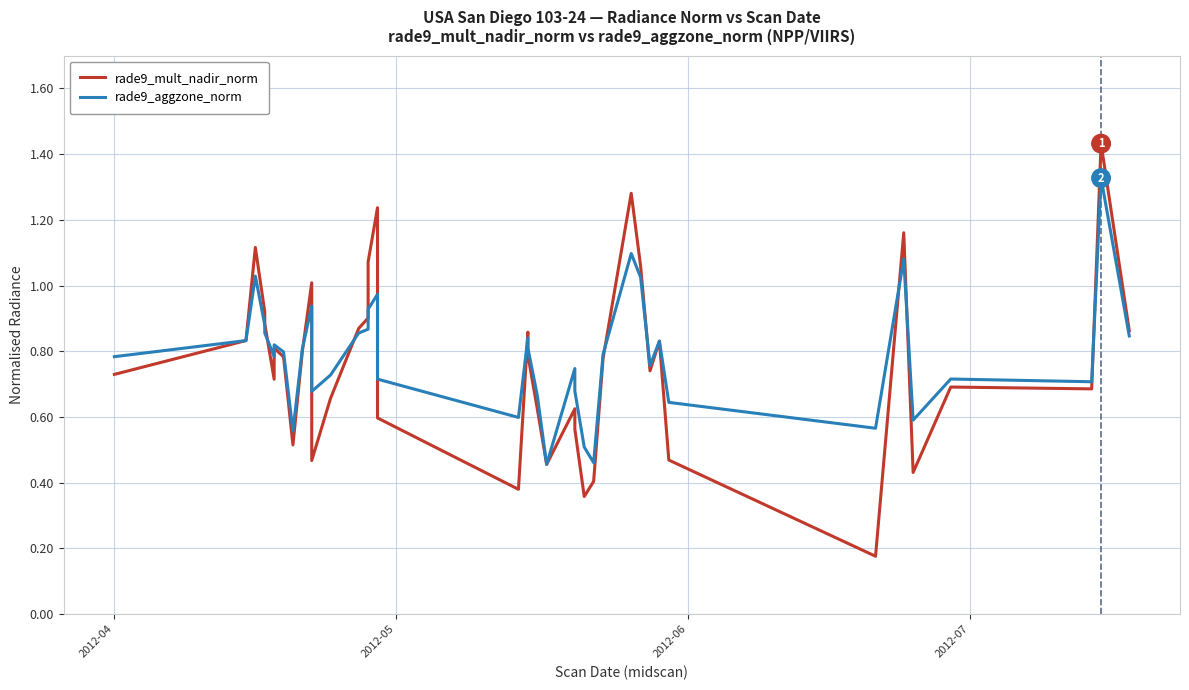

The value of rade9_aggzone_norm at 21 is 0.9. True or false?

False